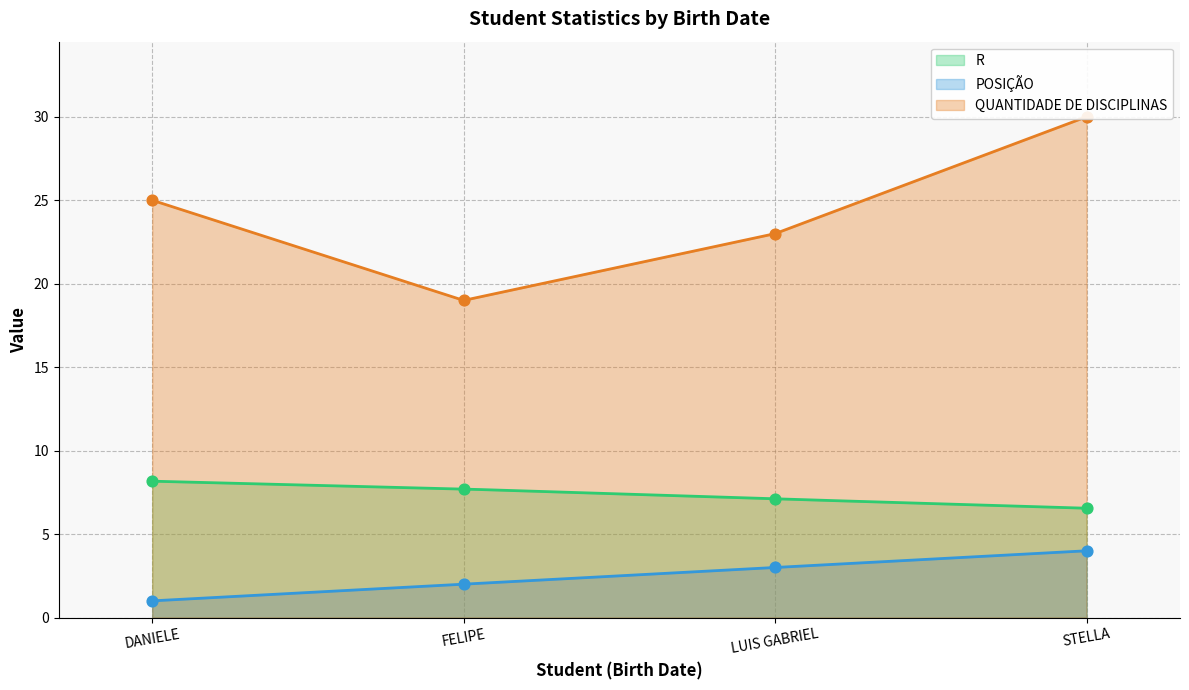

Which series reaches the minimum Y coordinate?

POSIÇÃO